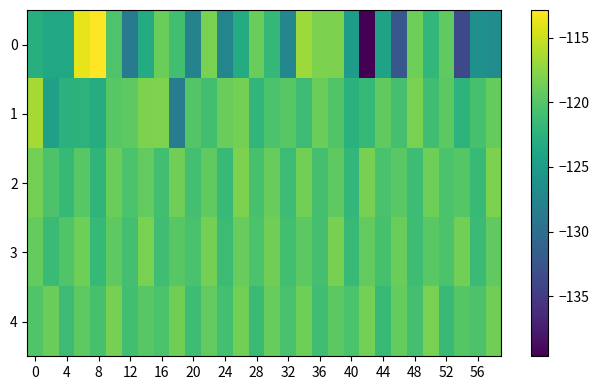

Reading left to right, list all the values displayed in this chart.

0: -122.8	-123.7	-123.6	-113.9	-112.9	-120.2	-128.5	-123.1	-118.9	-121.0	-127.7	-118.2	-127.5	-123.2	-118.9	-121.8	-127.3	-116.8	-118.1	-118.1	-124.8	-139.6	-124.2	-132.4	-118.7	-121.9	-119.4	-133.7	-126.2	-126.5
1: -116.5	-124.3	-122.6	-122.3	-123.1	-119.9	-119.5	-118.1	-118.1	-128.4	-120.0	-121.0	-119.0	-118.5	-122.0	-120.5	-119.8	-121.3	-118.9	-120.1	-122.5	-121.7	-119.4	-120.8	-118.3	-121.1	-119.6	-122.3	-120.7	-119.2
2: -118.5	-120.3	-121.7	-119.8	-122.1	-118.9	-120.5	-119.3	-121.0	-118.7	-120.9	-119.4	-121.6	-118.2	-120.7	-119.1	-121.3	-118.6	-120.8	-119.5	-121.9	-118.4	-120.6	-119.7	-121.2	-118.8	-120.4	-119.9	-121.5	-118.1
3: -119.2	-121.4	-120.1	-118.8	-121.7	-119.5	-120.9	-118.3	-121.1	-119.8	-120.6	-118.5	-121.3	-119.1	-120.4	-118.7	-121.0	-119.6	-120.8	-118.4	-121.5	-119.3	-120.7	-118.9	-121.2	-119.7	-120.5	-118.6	-121.4	-119.4
4: -120.1	-118.9	-121.3	-119.5	-120.7	-118.4	-121.0	-119.8	-120.5	-118.7	-121.2	-119.3	-120.9	-118.6	-121.4	-119.1	-120.6	-118.8	-121.1	-119.6	-120.4	-118.5	-121.6	-119.2	-120.8	-118.3	-121.5	-119.9	-120.3	-118.7